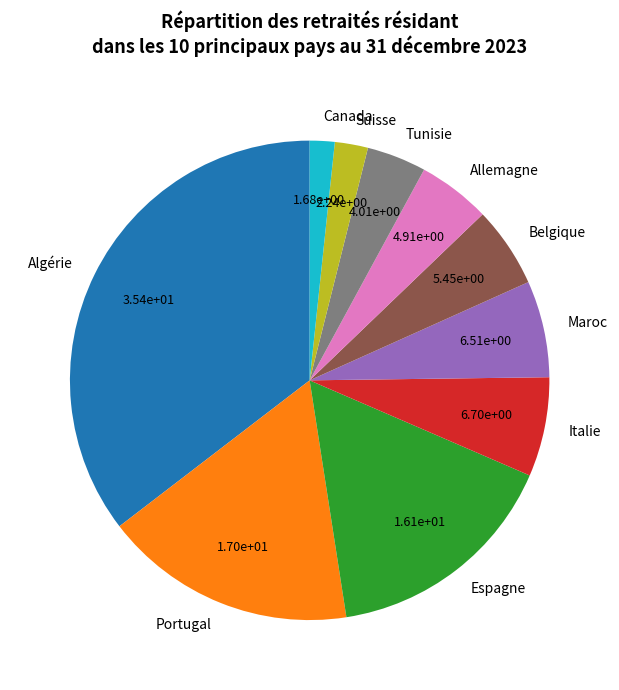

Which slice is the smallest?

Canada